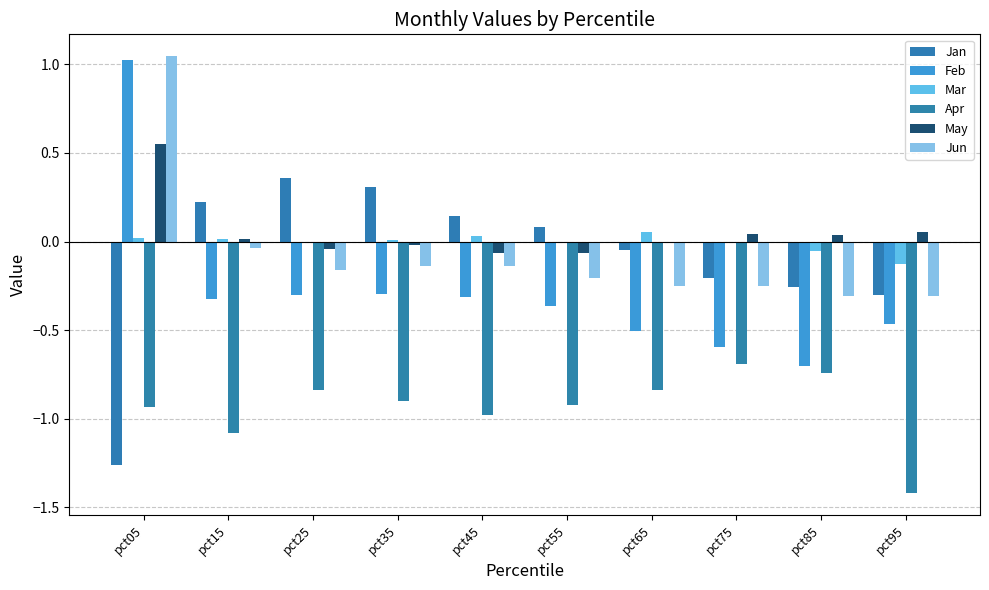

Are the bars grouped side by side (vs. stacked)?

Yes